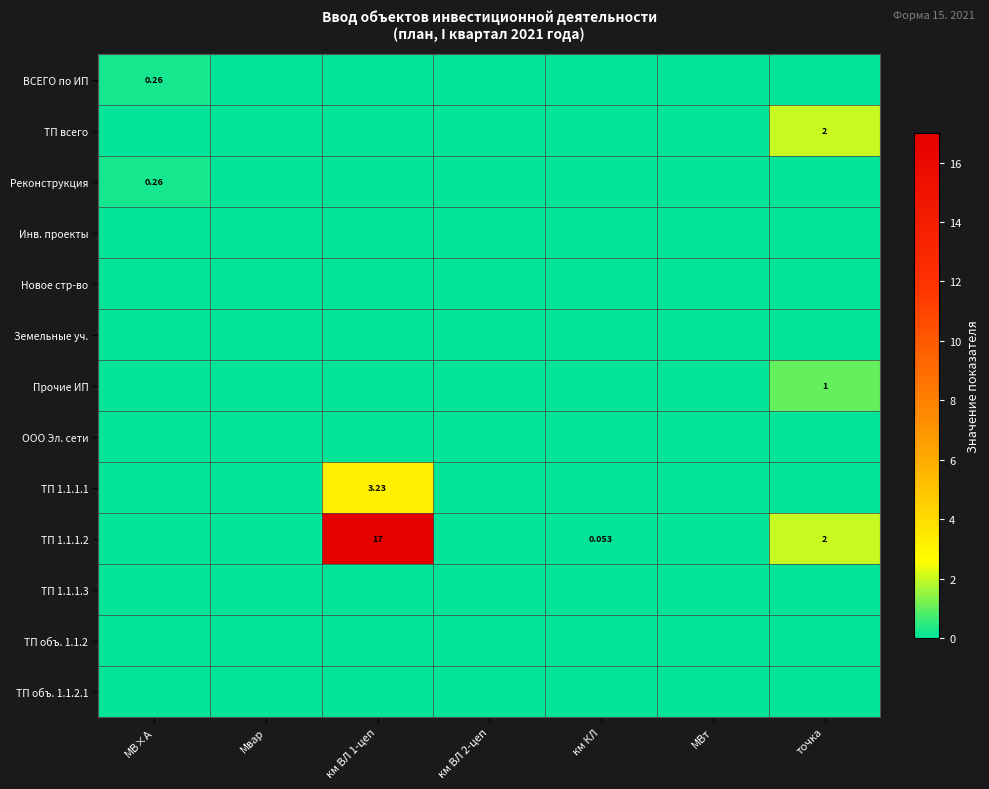

Which category has the lowest value across all series?

Мвар